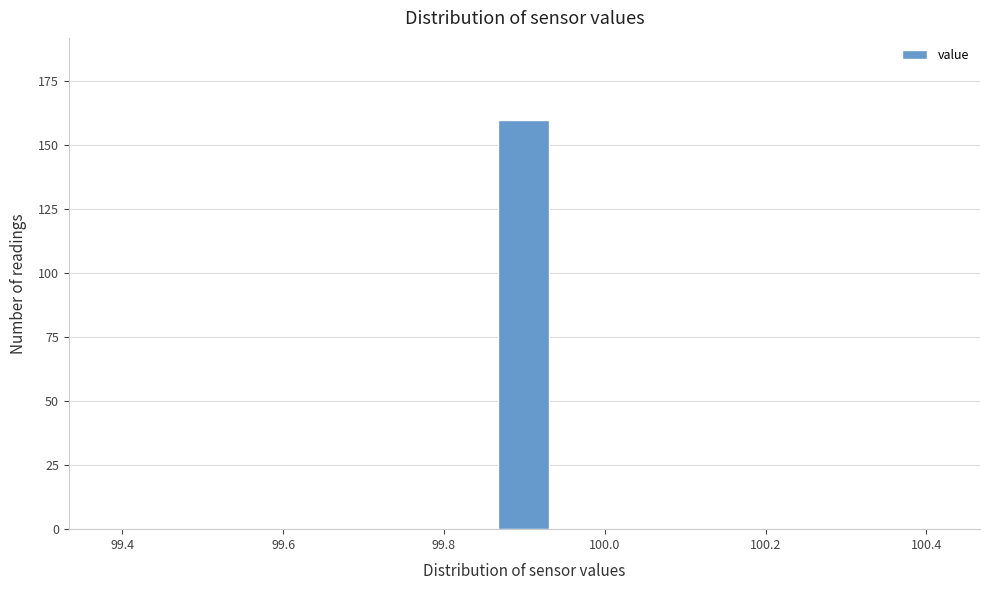

Read against the x-axis, roughly where is the centre of the tallest bar?

99.90